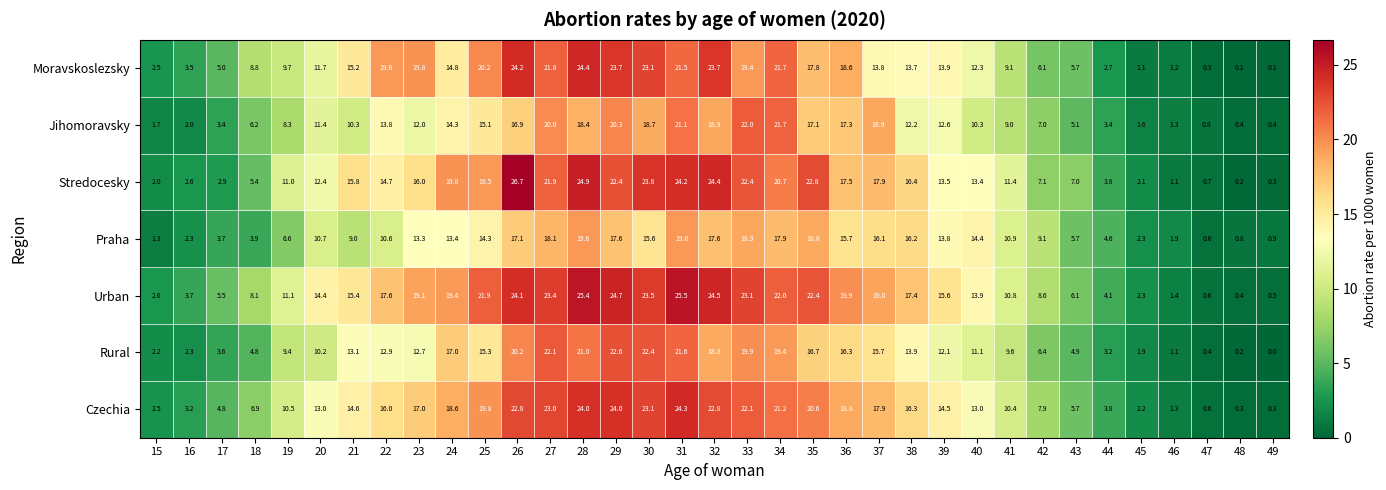

Between 19 and 35, which series saw the biggest shift?

Praha